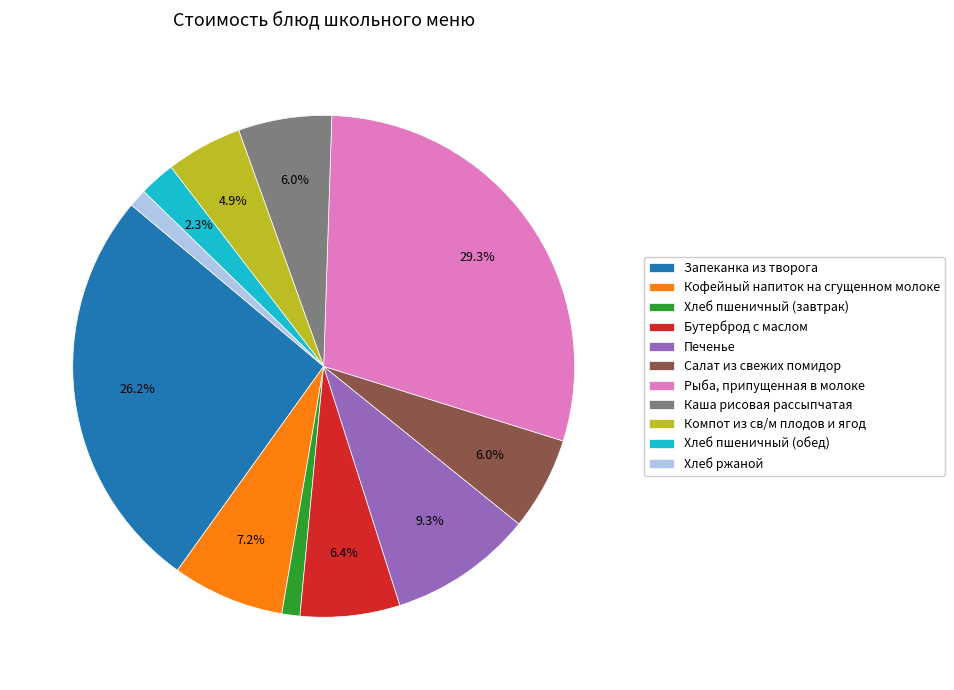

Is it true that Бутерброд с маслом is 6% of the pie?

True